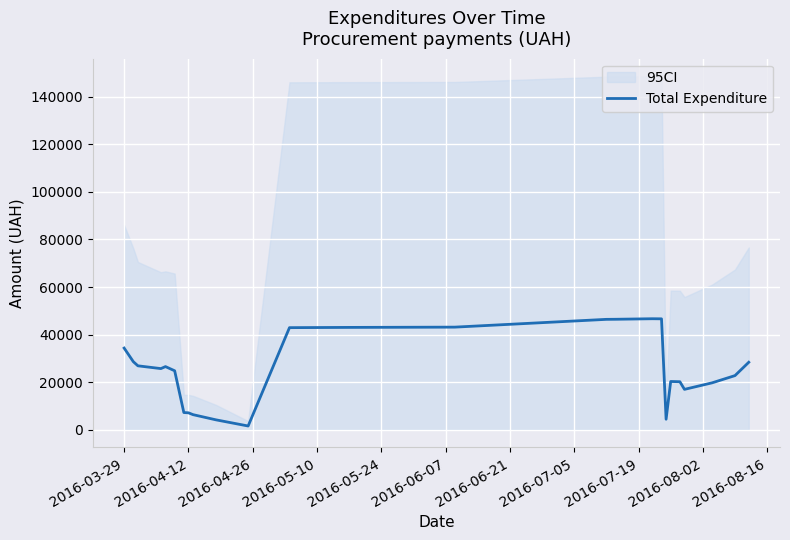

Does the chart display data point markers on the line(s)?

No